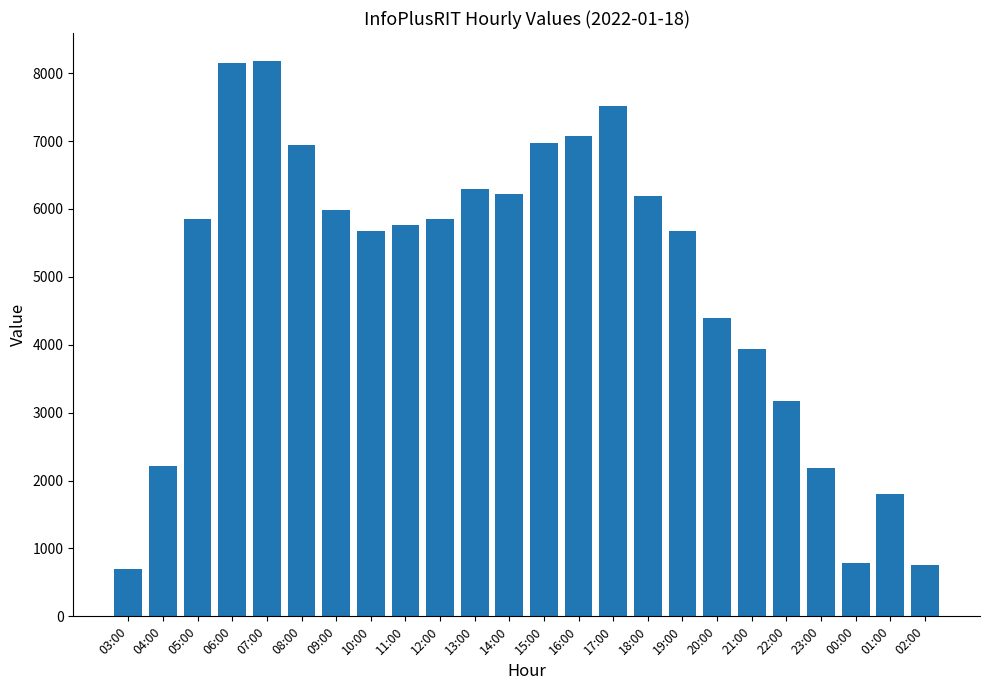

What is the sum of all values?

118284